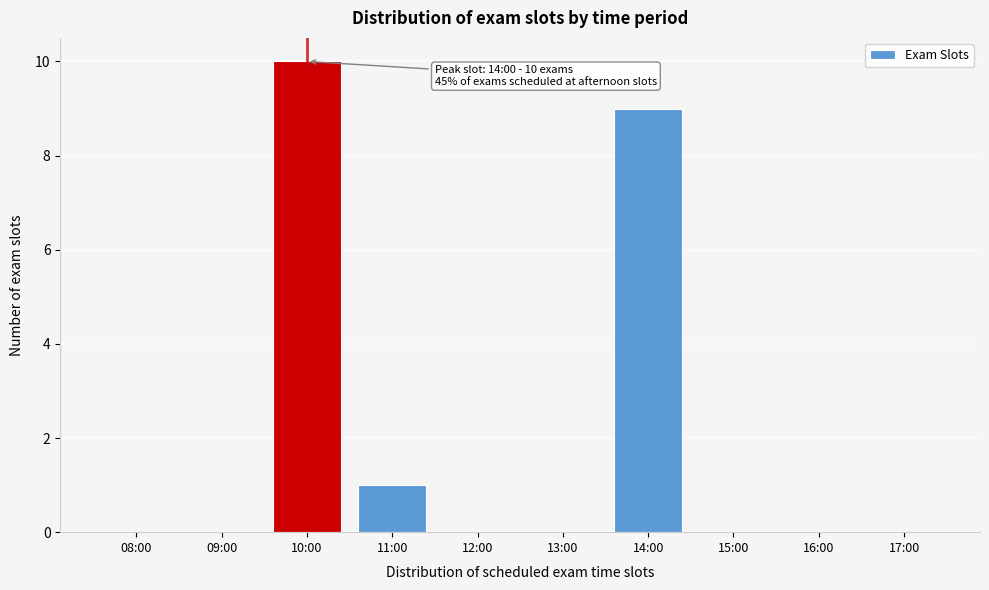

Reading right to left, extract all data points from this chart.

17:00=0	16:00=0	15:00=0	14:00=9	13:00=0	12:00=0	11:00=1	10:00=10	09:00=0	08:00=0